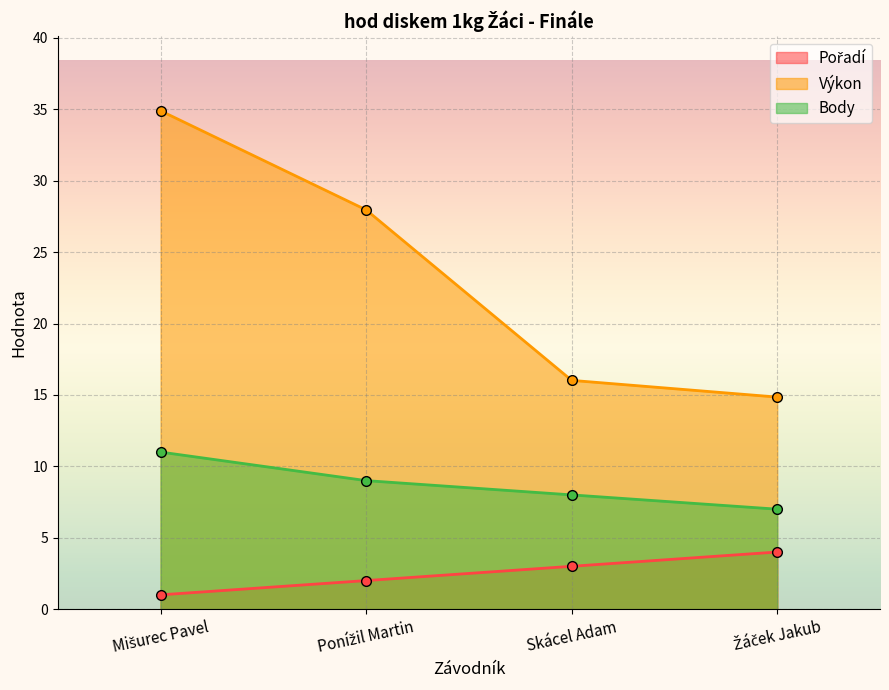

Reading left to right, what are all the values shown in this chart?

Pořadí: 1.0	2.0	3.0	4.0
Výkon: 34.9	28.0	16.0	14.8
Body: 11.0	9.0	8.0	7.0